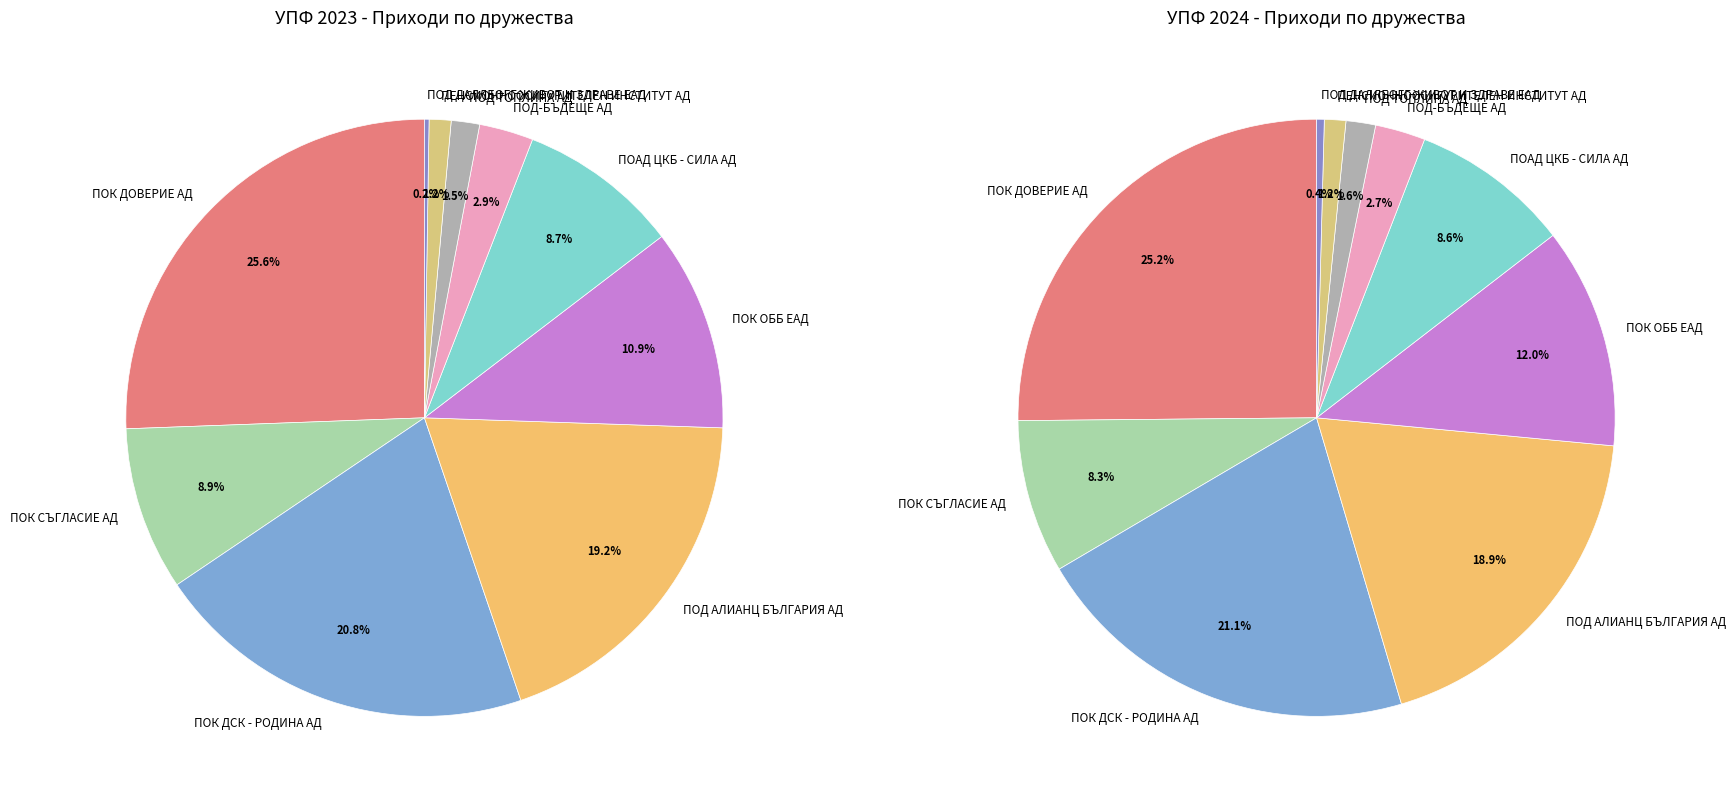

Rank the series by their average value, from lowest to highest.

values_2023, values_2024